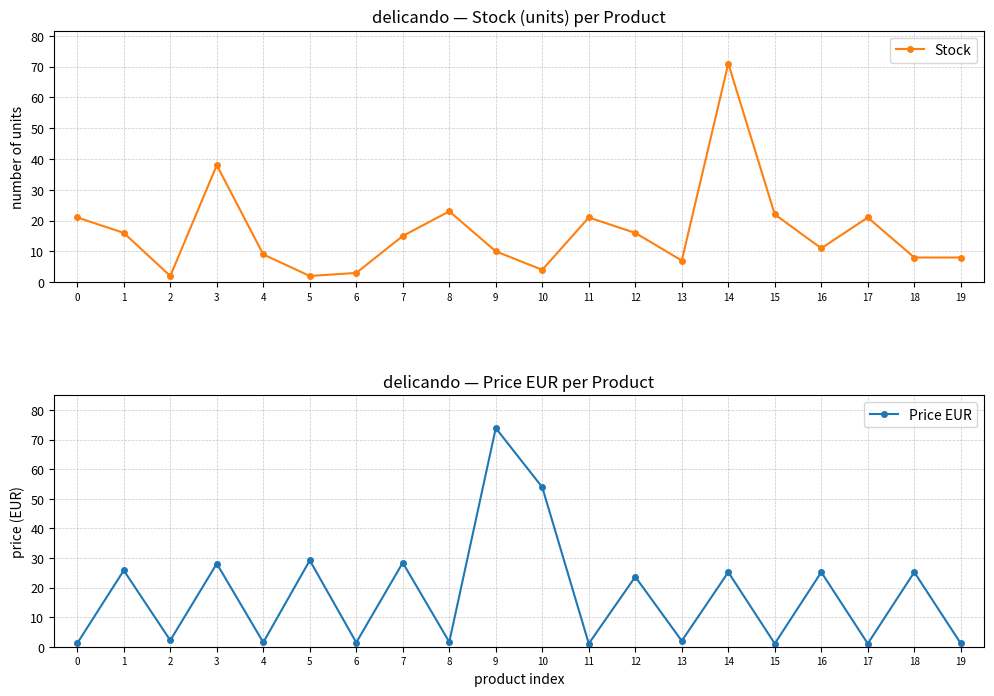

What is the spread (max minus min) of values at 17?

19.9